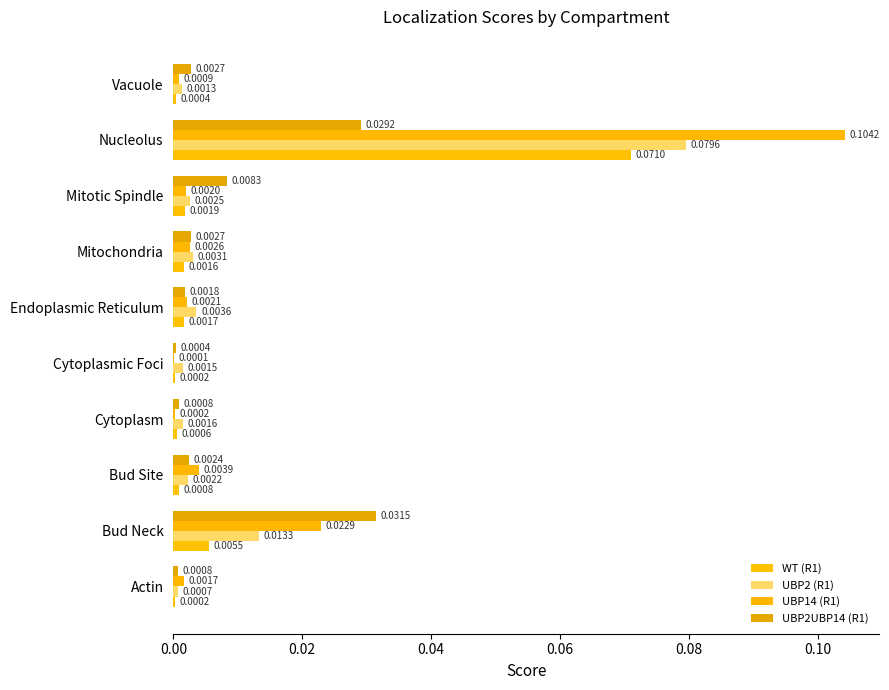

Are the bars horizontal?

Yes